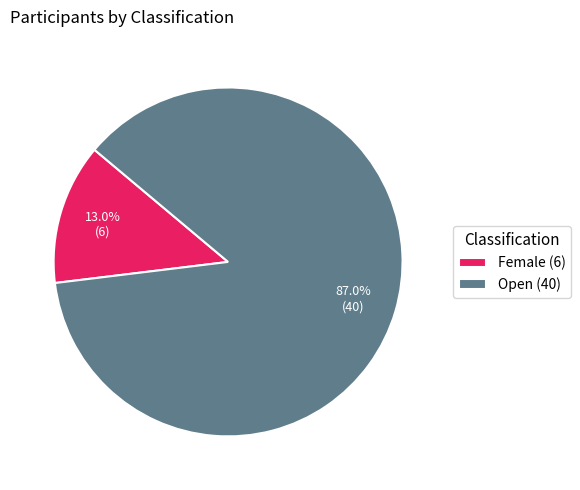

Which has a higher value, Female or Open?

Open